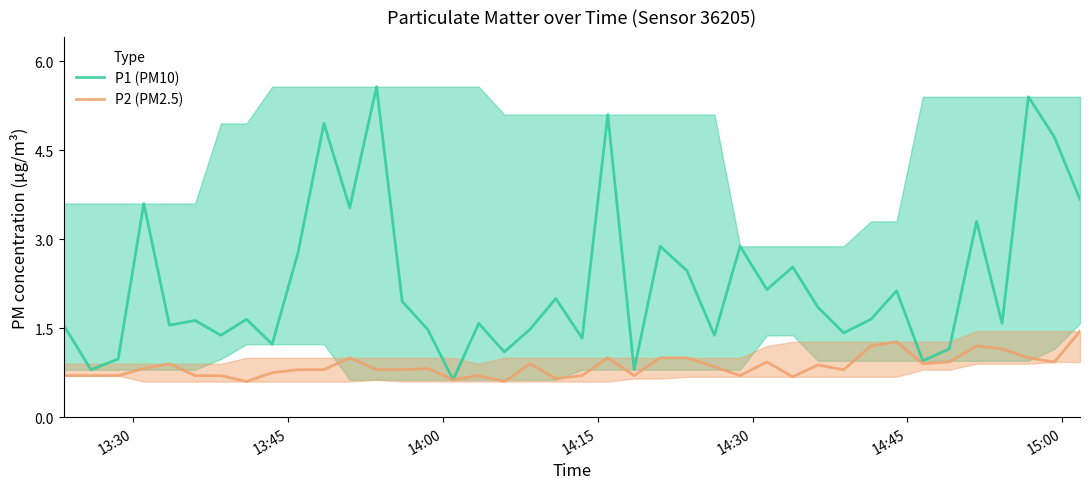

Count the number of categories in the chart.

40